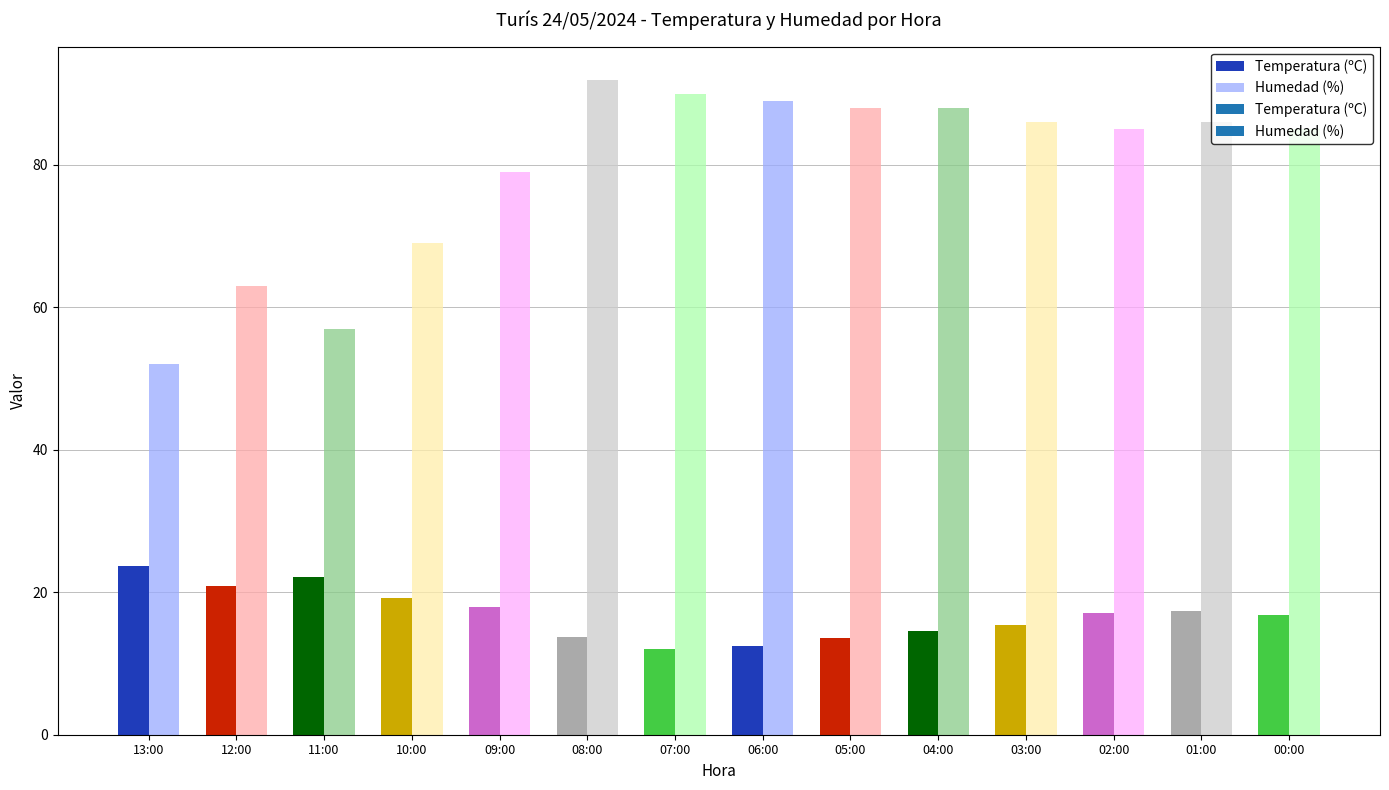

At which label does Temperatura (ºC) first exceed 17?

13:00